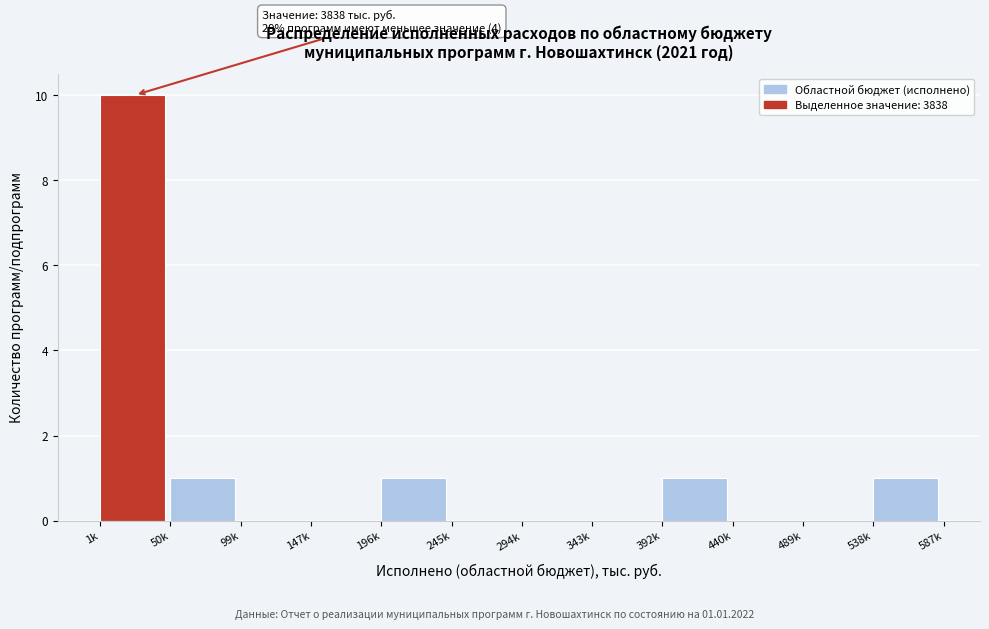

Reading left to right, list all the values displayed in this chart.

1k=10	50k=1	99k=0	147k=0	196k=1	245k=0	294k=0	343k=0	392k=1	440k=0	489k=0	538k=1